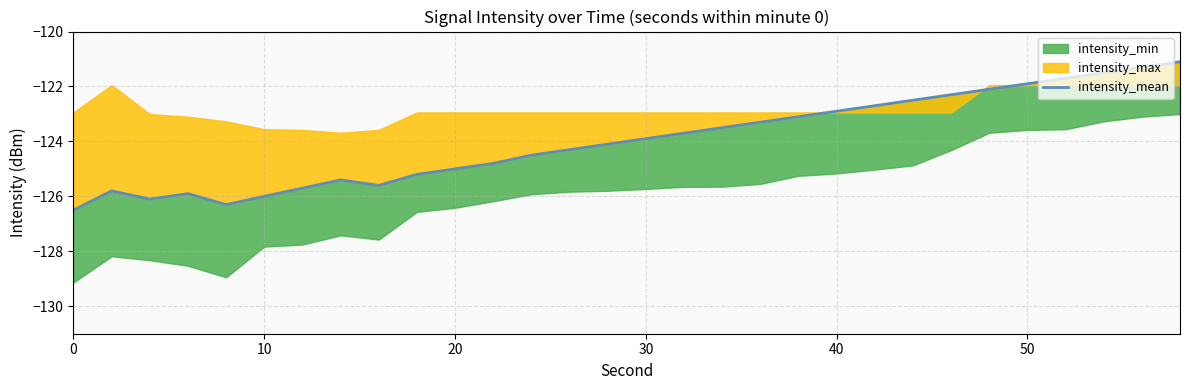

What is the greatest value displayed?

-121.1